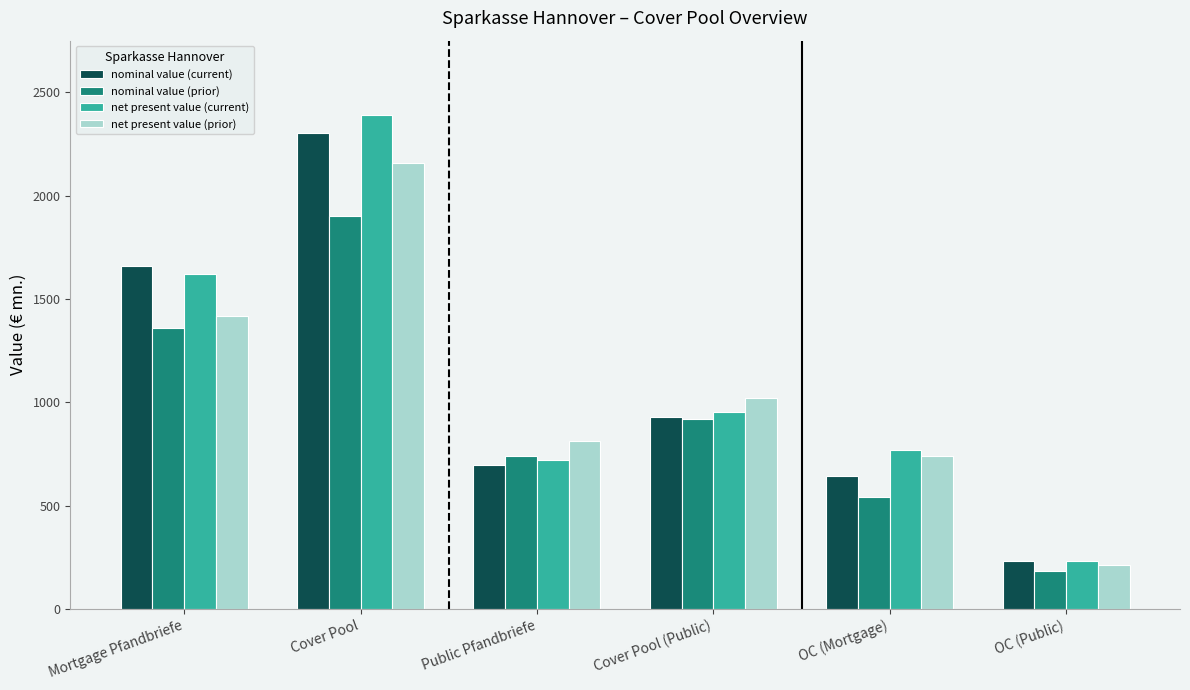

At which label does nominal value (current) reach its minimum?

OC (Public)